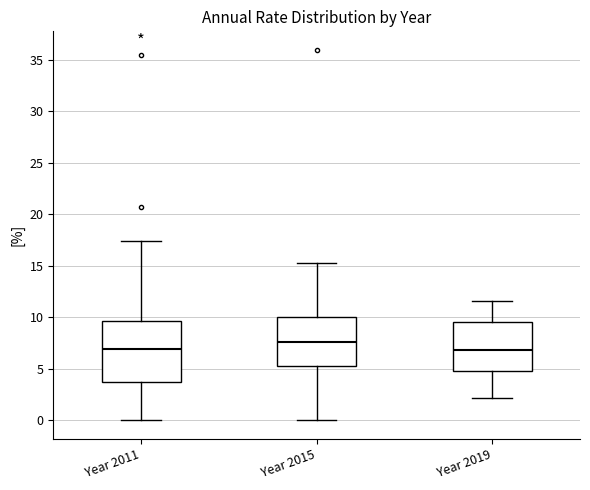

Where is the lower edge of the box for Year 2011 on the y-axis? The values are not printed on the chart, so give them approximately, as read against the axis.

3.5